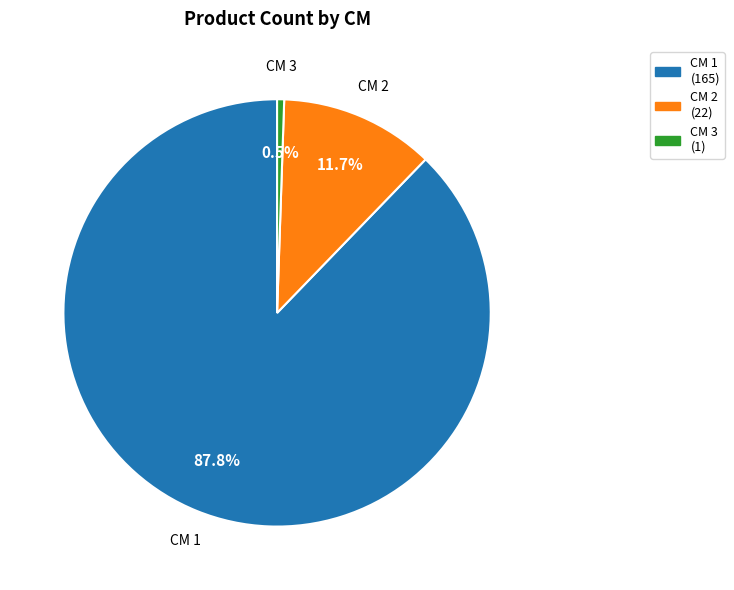

Rank the categories by value from highest to lowest.

CM 1 (165), CM 2 (22), CM 3 (1)